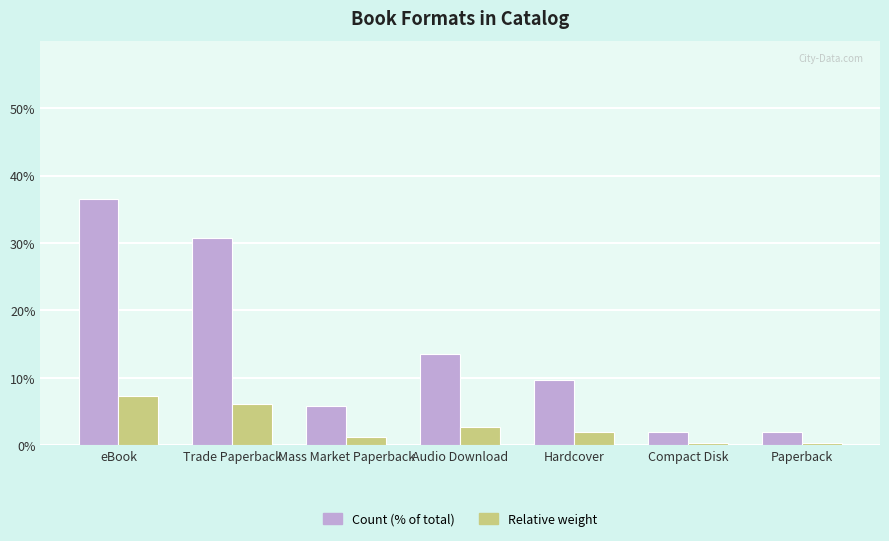

What is the label of the 2nd bar from the left?

Trade Paperback